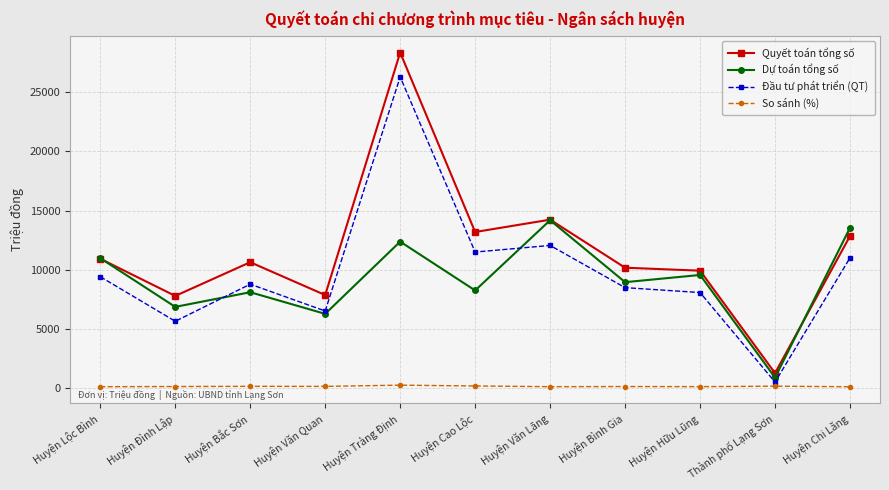

What is the average value of the Đầu tư phát triển (QT) series?

9833.7